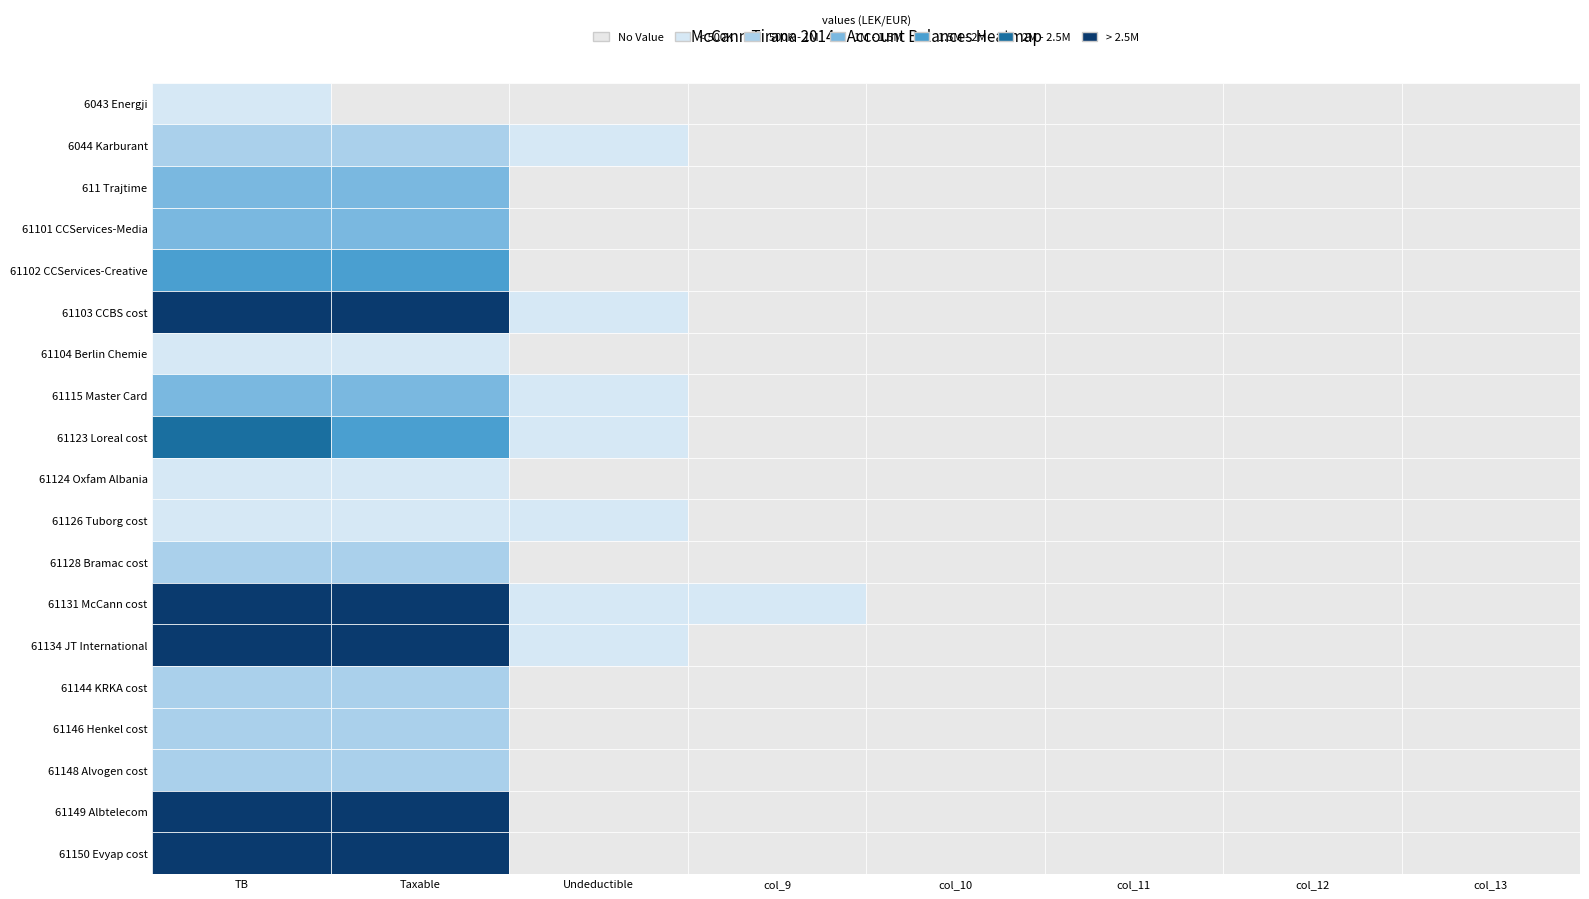

What is the sum of all 61124 values?

123626.4